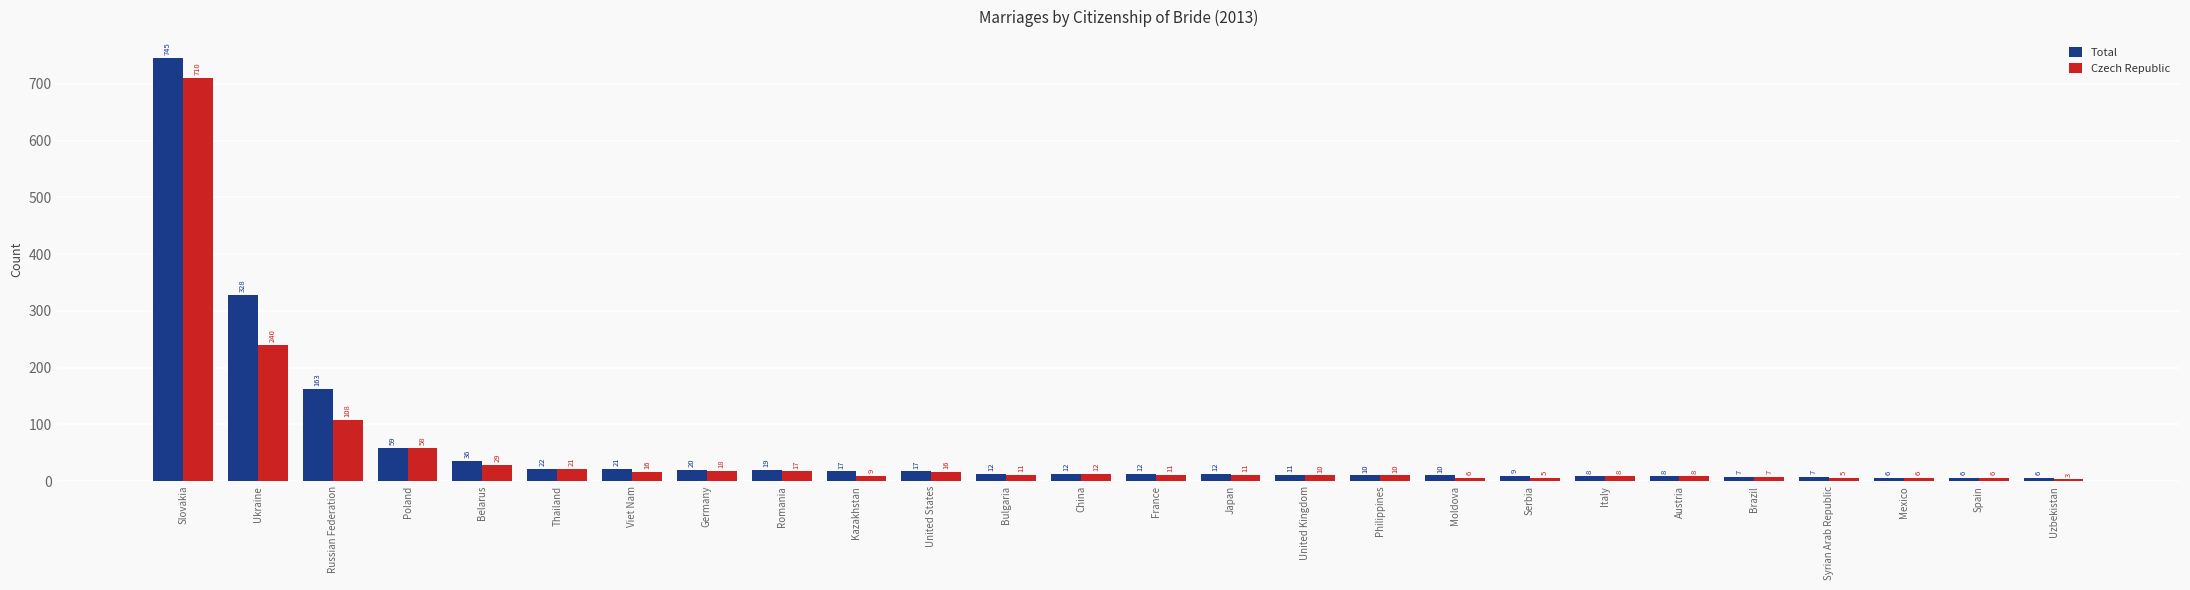

What is the difference between the Czech Republic values at Poland and Belarus?

29